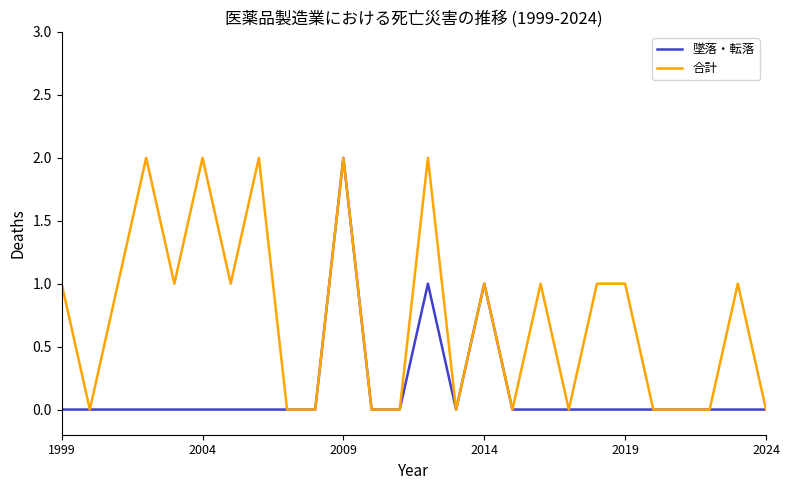

List the series in order of their overall mean, highest first.

合計, 墜落・転落